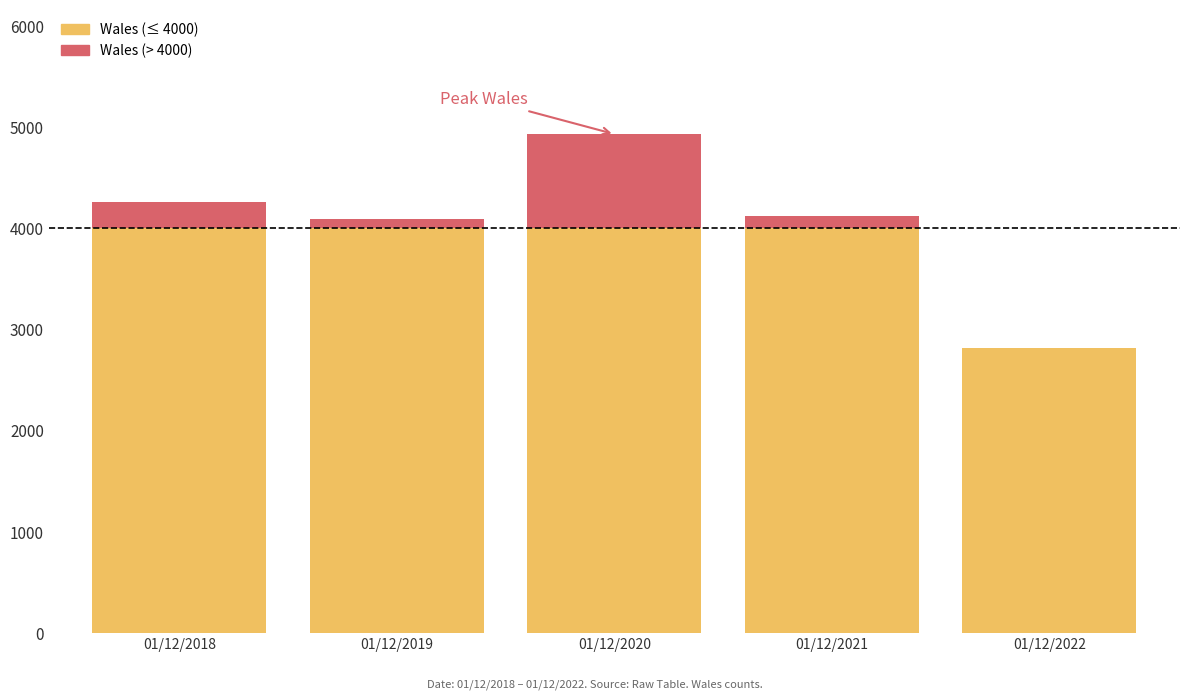

How many values are below 4122?

2